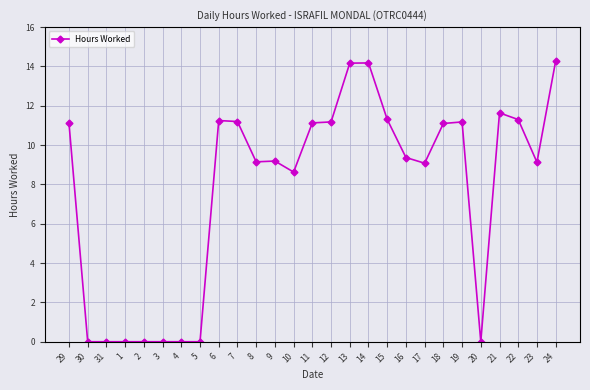

The value at 1 is 0.0. True or false?

True